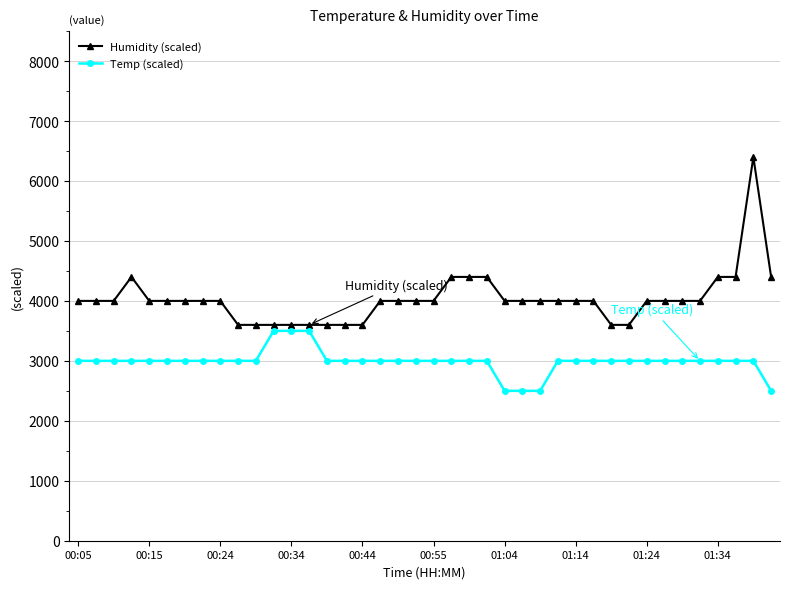

True or false: Temp (scaled) and Humidity (scaled) cross at least once.

False